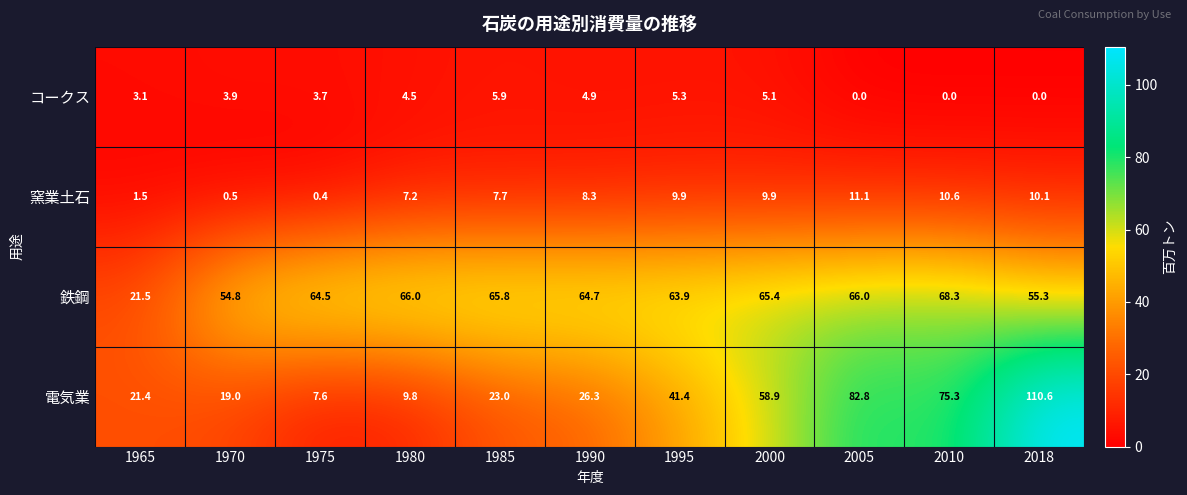

Rank the series by their maximum value, from highest to lowest.

電気業, 鉄鋼, 窯業土石, コークス